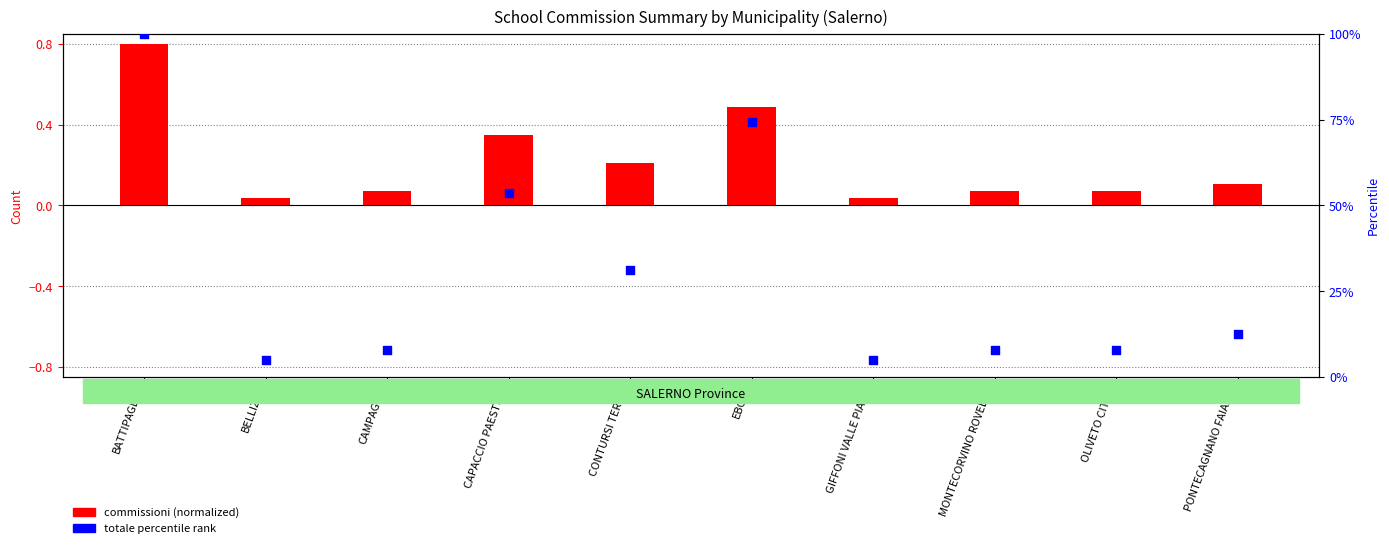

Which series contains the lowest Y value?

commissioni (normalized)